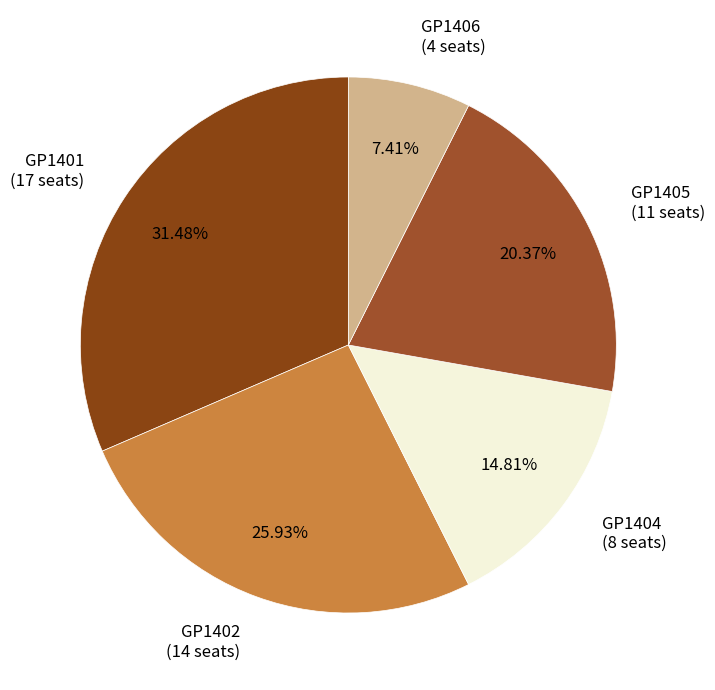

What is the ratio of the value at GP1406 to the value at GP1401?

0.2